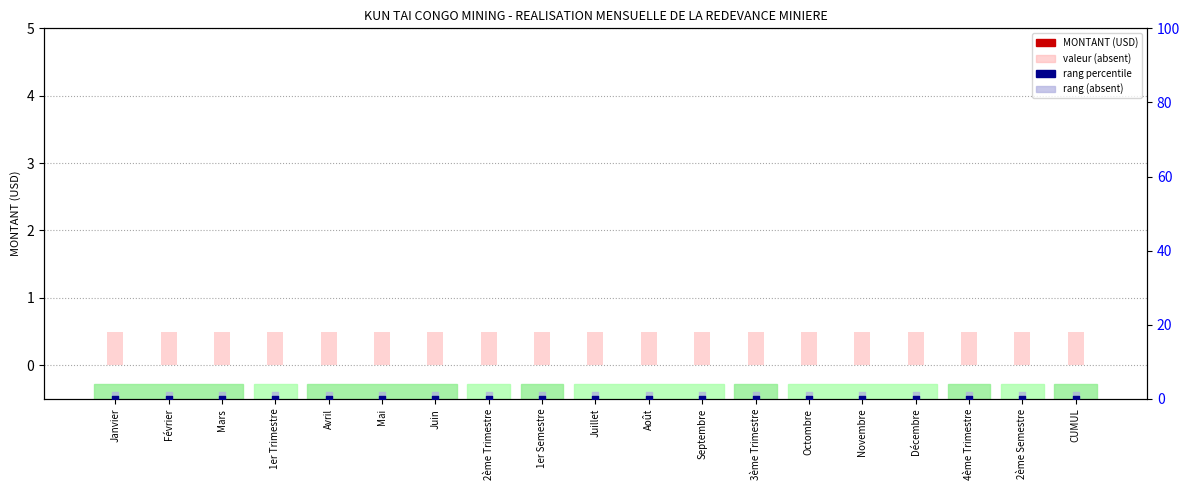

At how many categories does at least one series exceed 0?

19